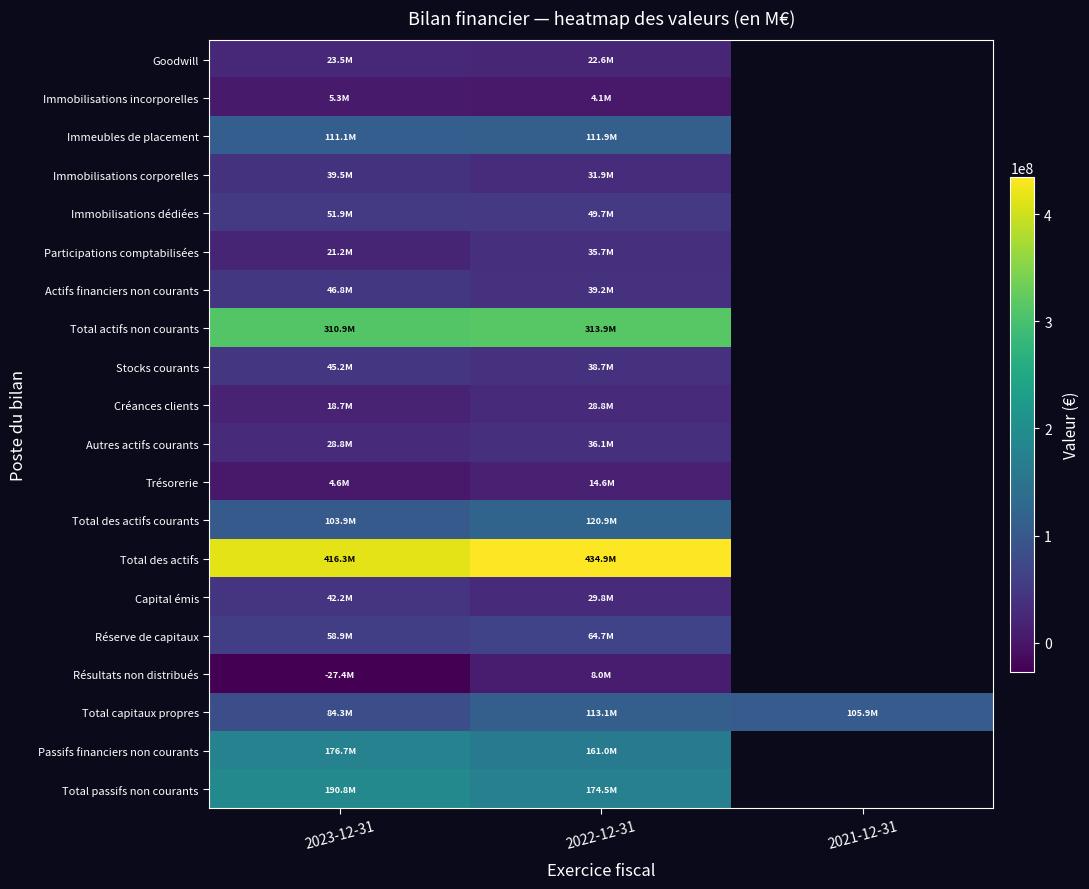

Between 2021-12-31 and 2023-12-31, which is larger?

2023-12-31